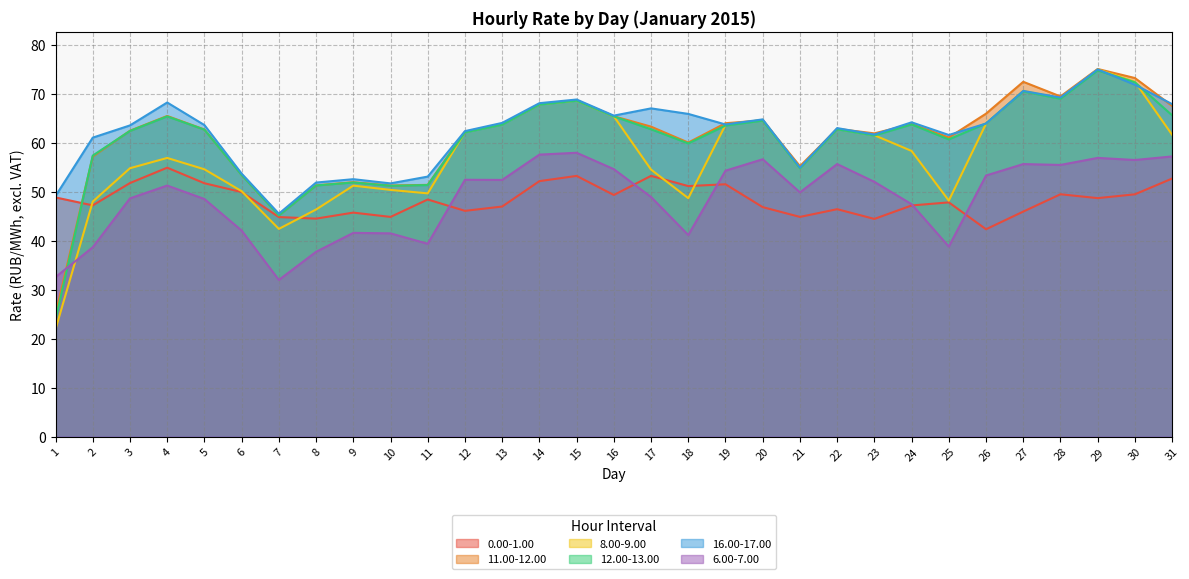

What is the approximate value of 6.00-7.00 at 21?

49.9